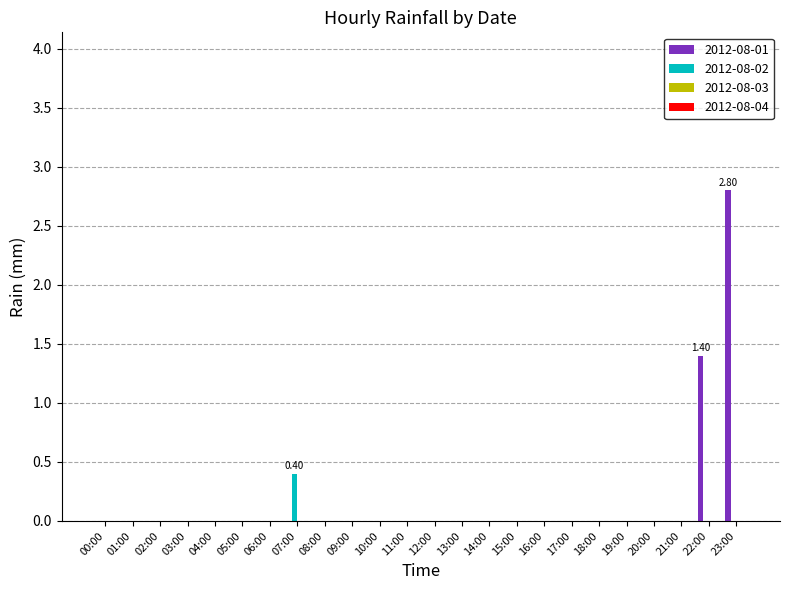

At which category is the sum across all series the highest?

23:00